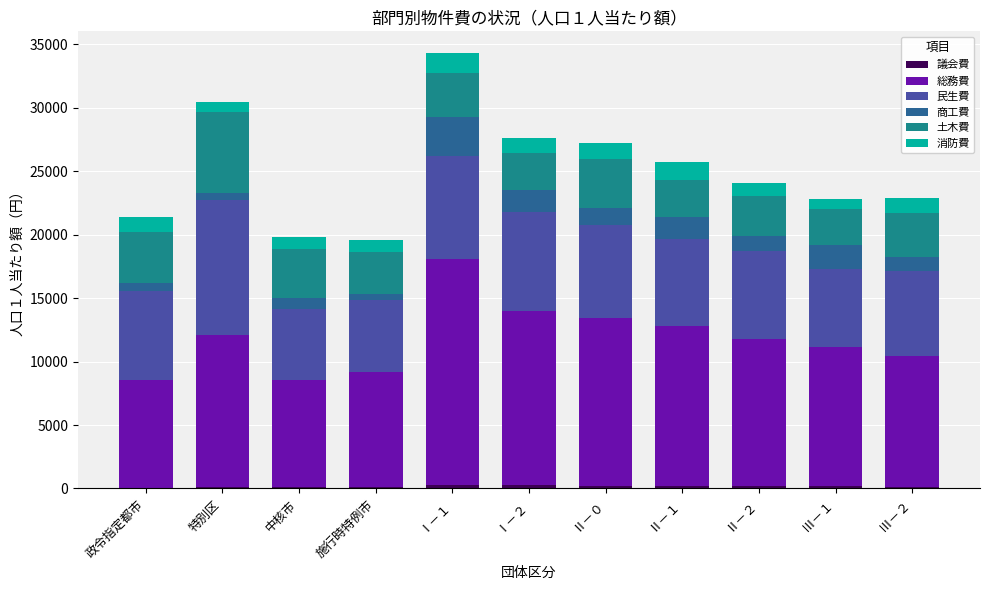

Are the bars horizontal?

No